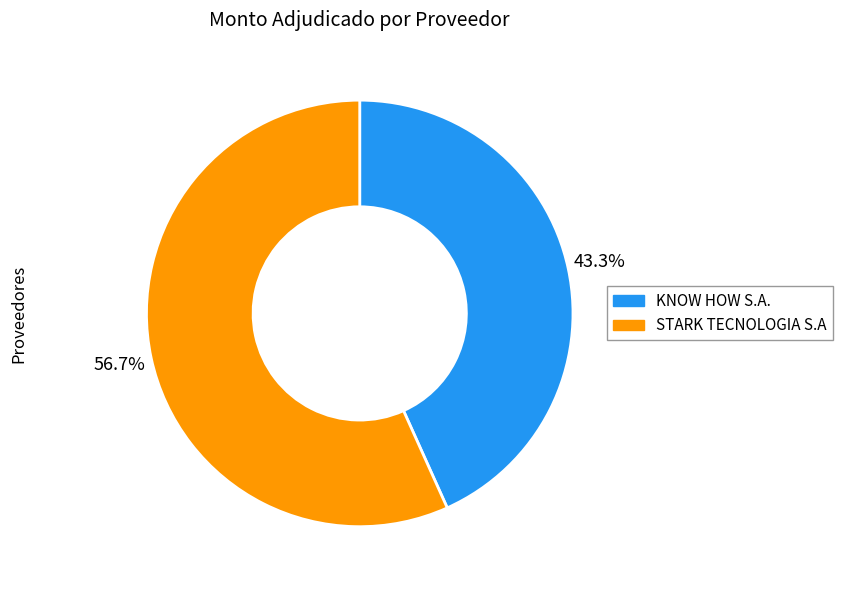

How much of the chart is everything except STARK TECNOLOGIA S.A?

43.3%